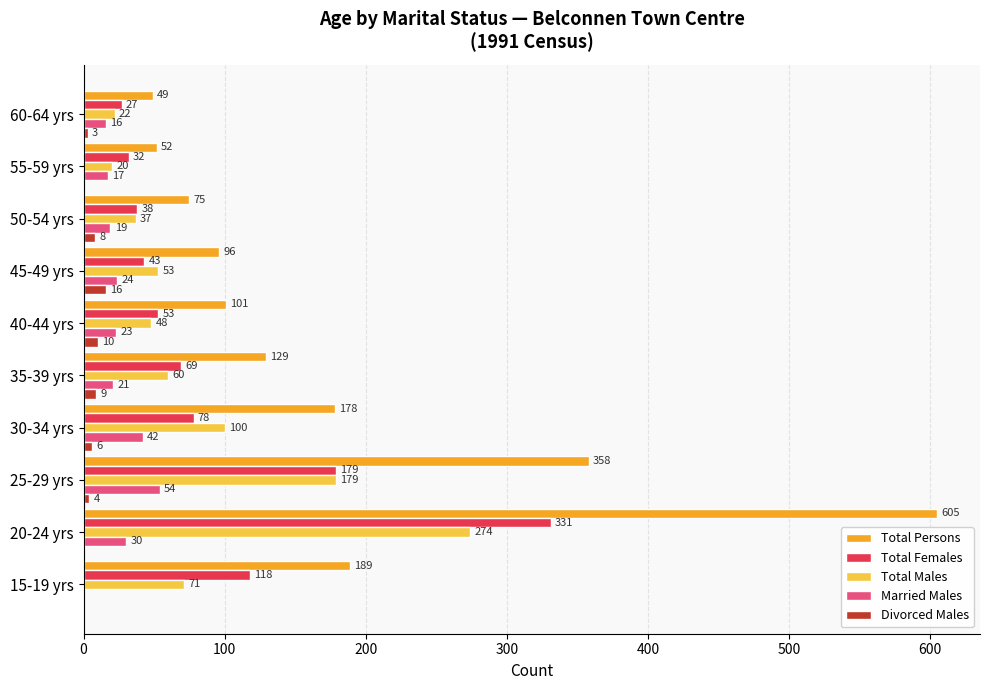

Which series has the largest total across all categories?

Total Persons